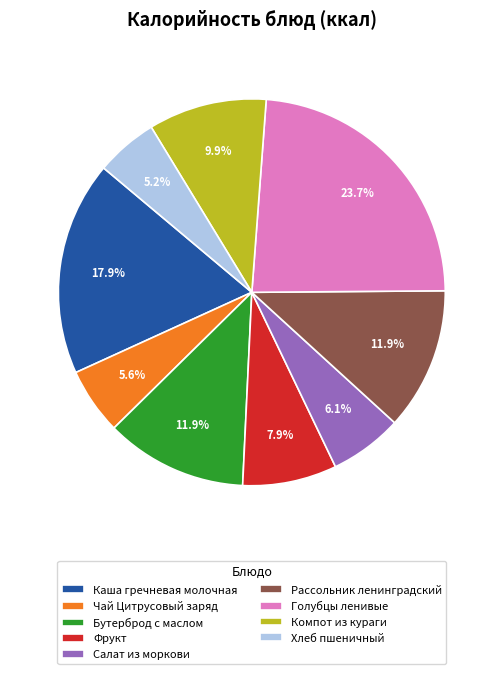

To the nearest percent, what is the difference between the Салат из моркови and Каша гречневая молочная slice percentages?

12%